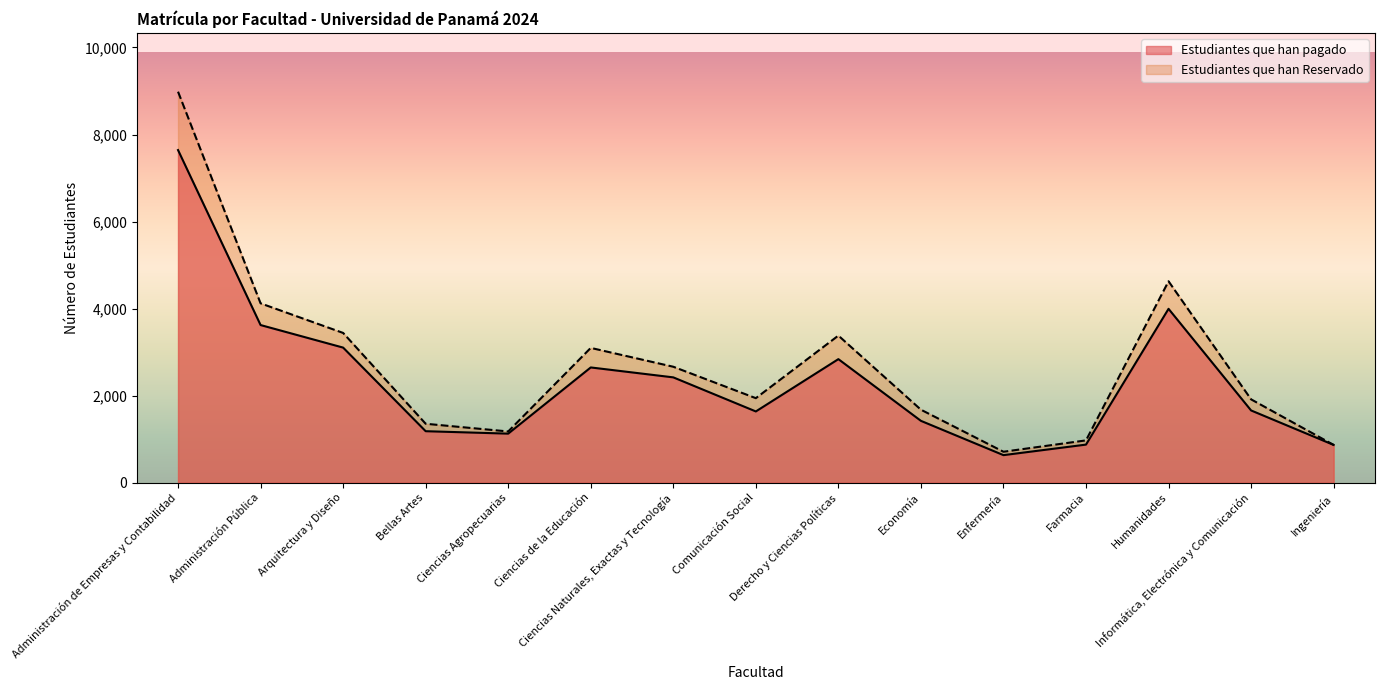

How many values in the Estudiantes que han Reservado series are below 1942?

7